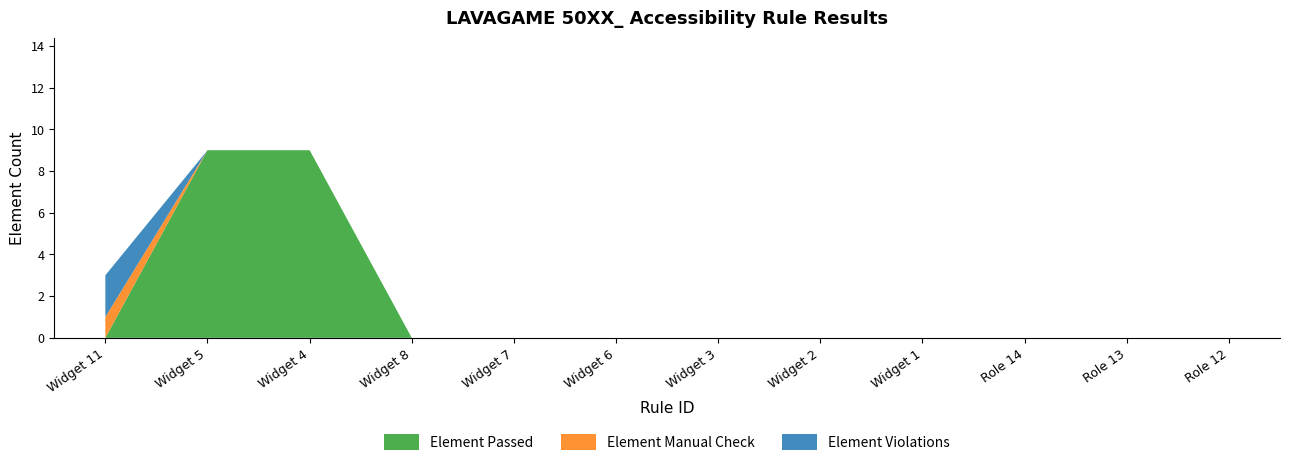

True or false: Element Passed and Element Warnings intersect in this chart.

False